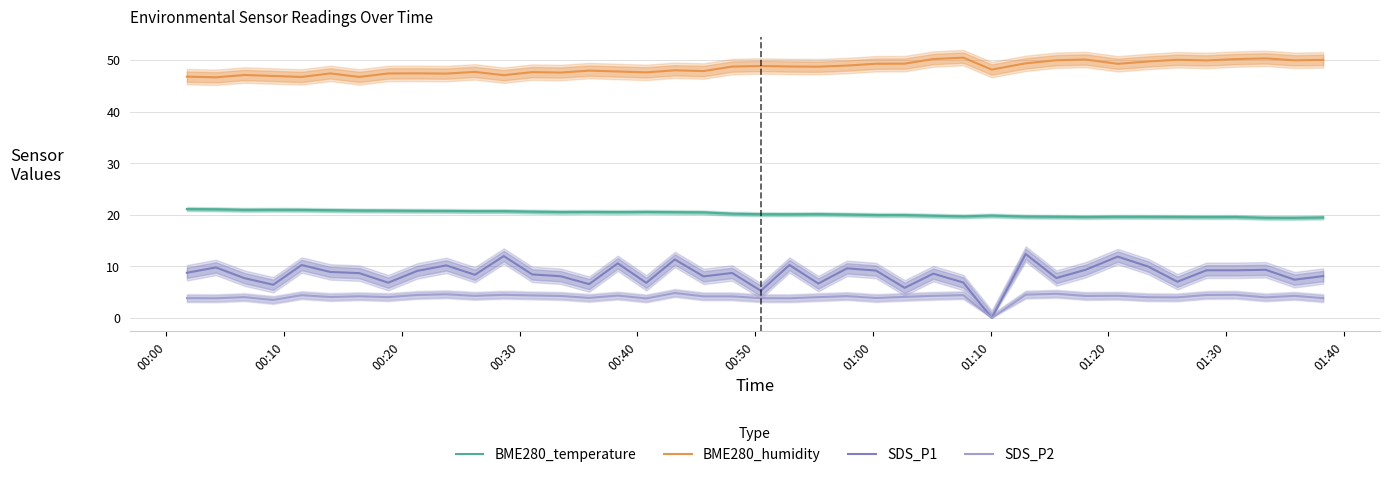

What is the highest value of the BME280_humidity series?

50.5